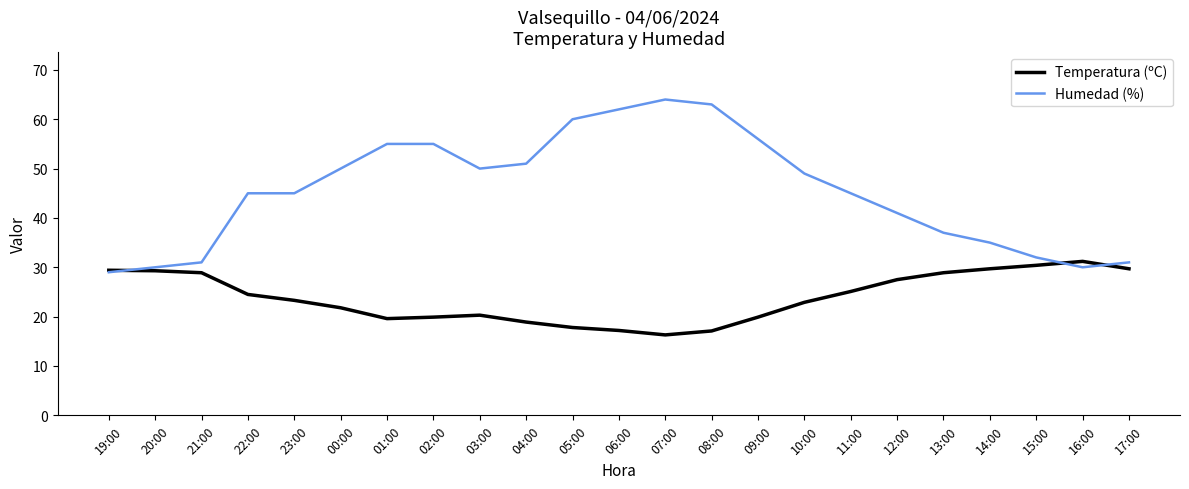

What position from the right is 09:00?

9